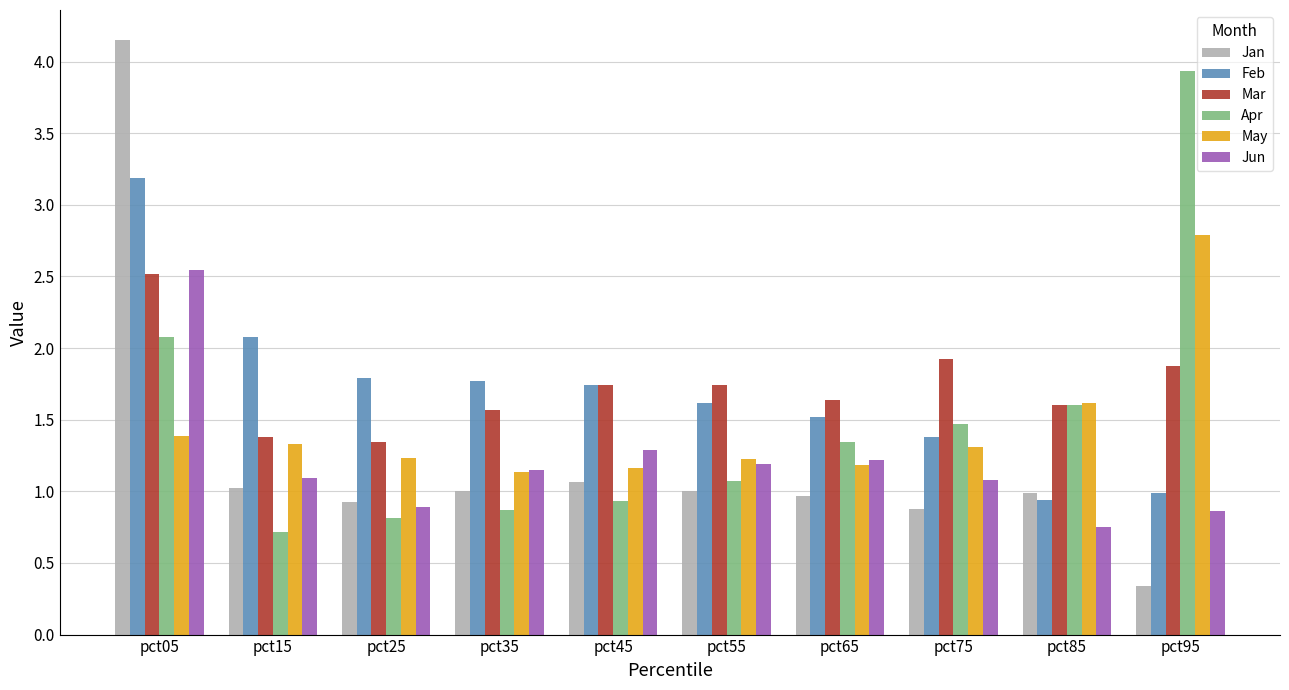

Which category has the highest value across all series?

pct05